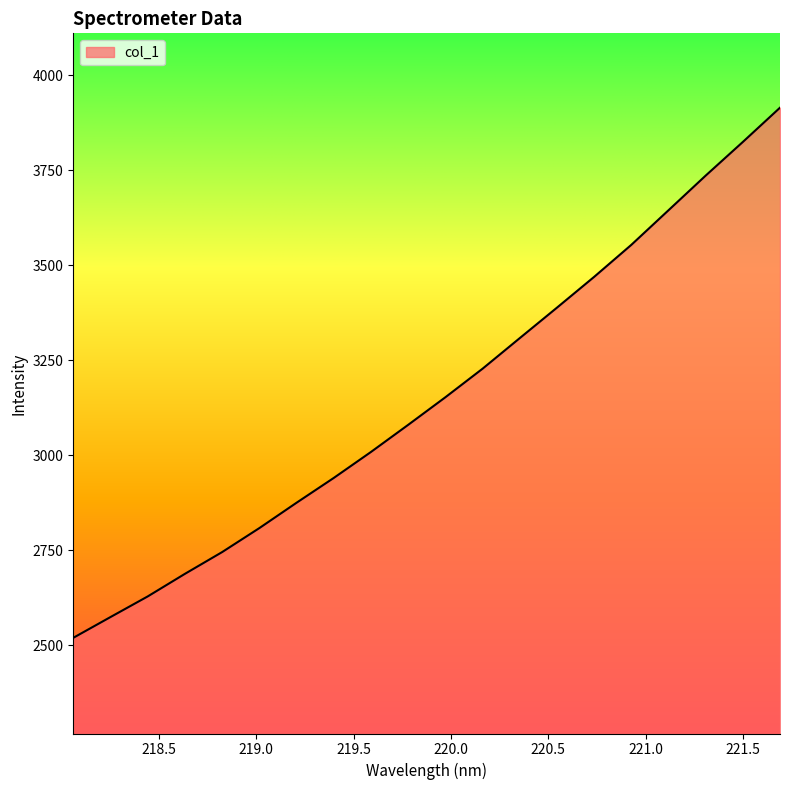

What is the smallest value displayed?

2519.3